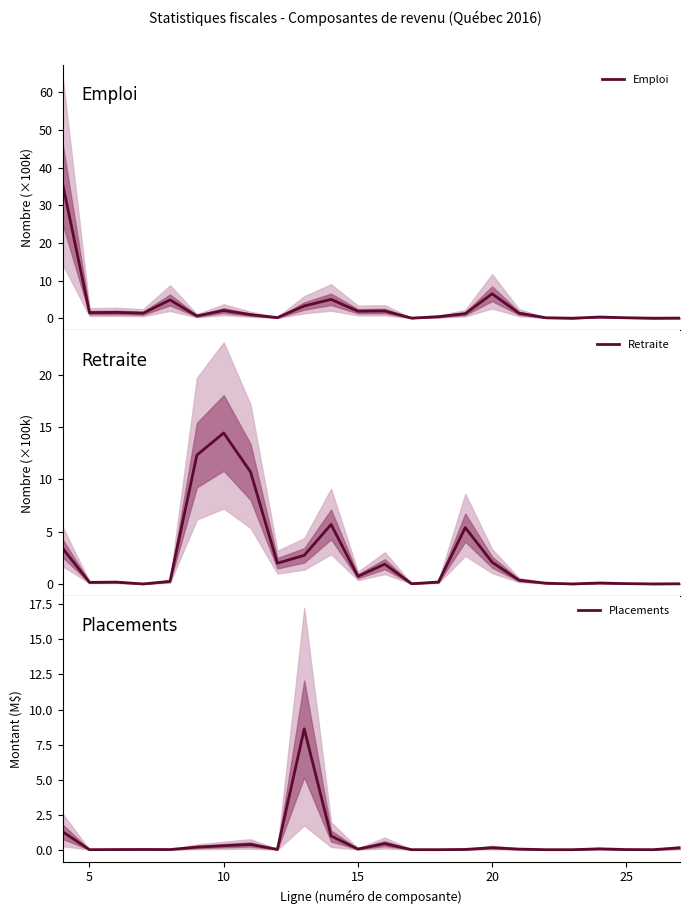

After their last crossing, which series has the higher values: Placements or Retraite?

Placements